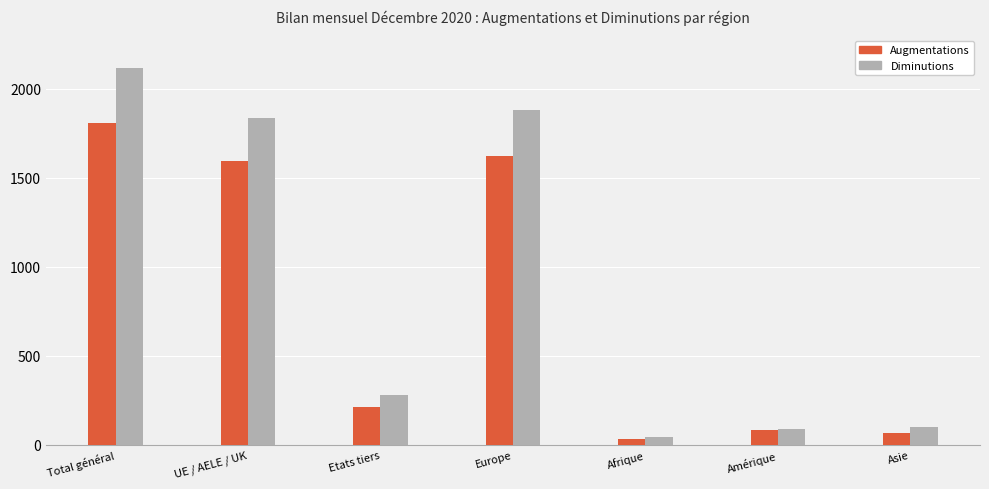

Count the number of data series in this chart.

2